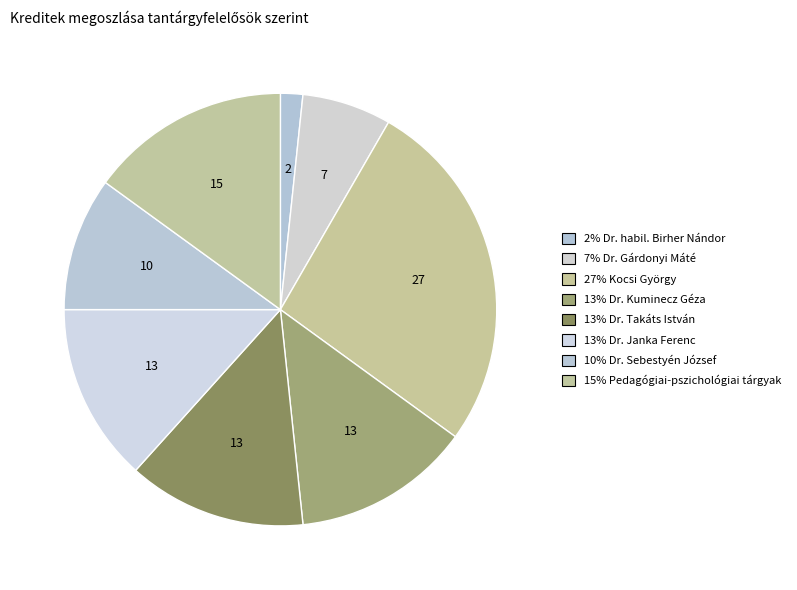

Which category has the biggest portion of the pie?

Kocsi György